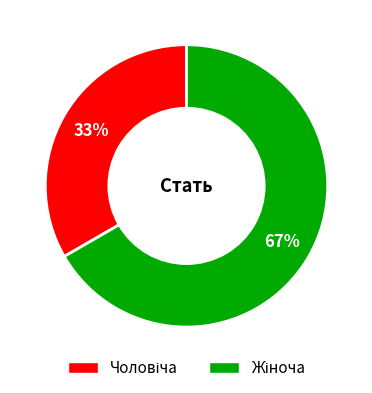

How many segments does this pie chart have?

2